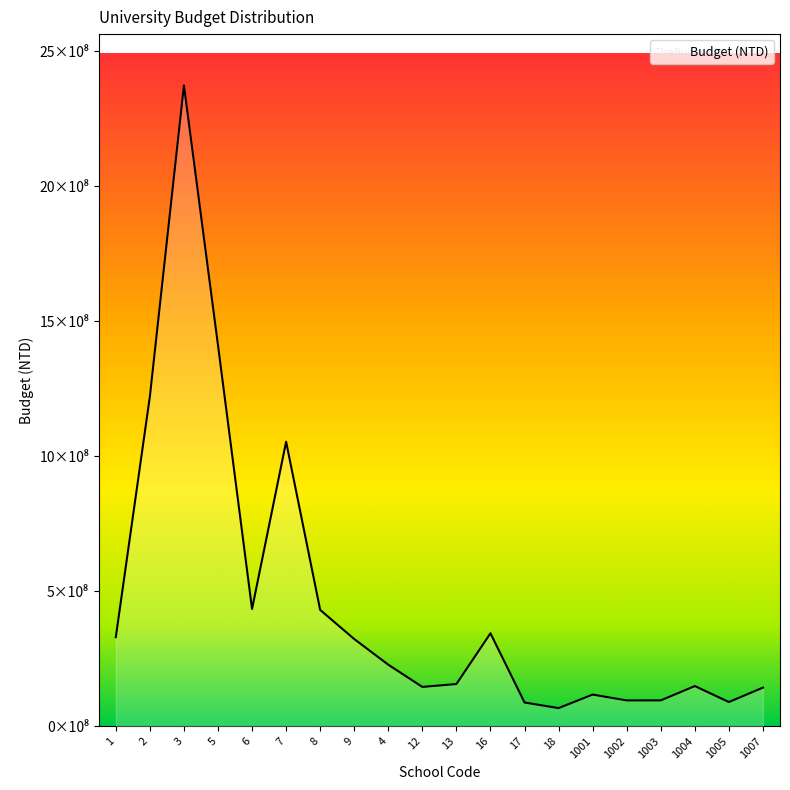

Does the chart display data point markers on the line(s)?

No